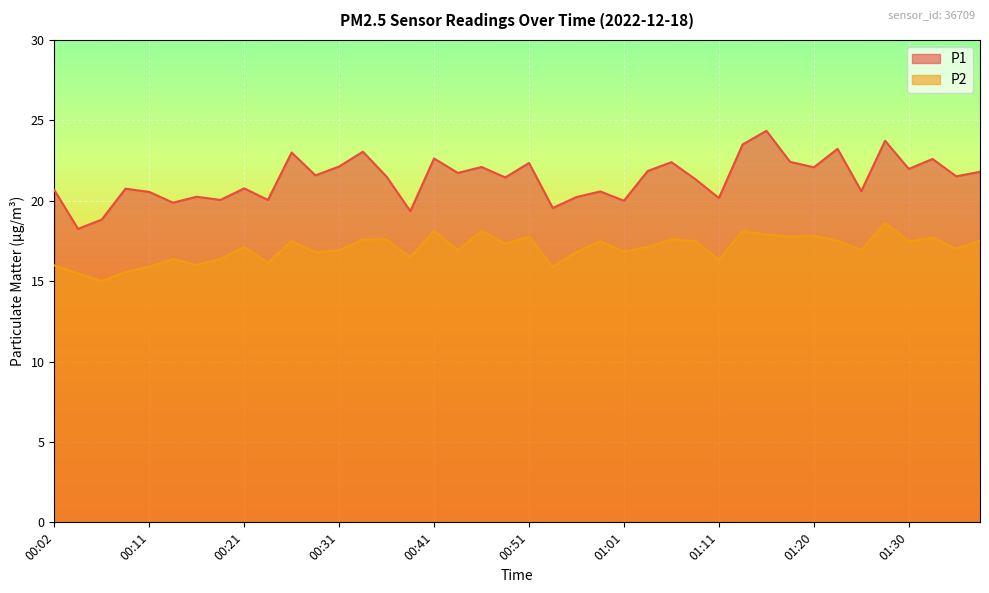

List the series in order of their peak value, highest first.

P1, P2